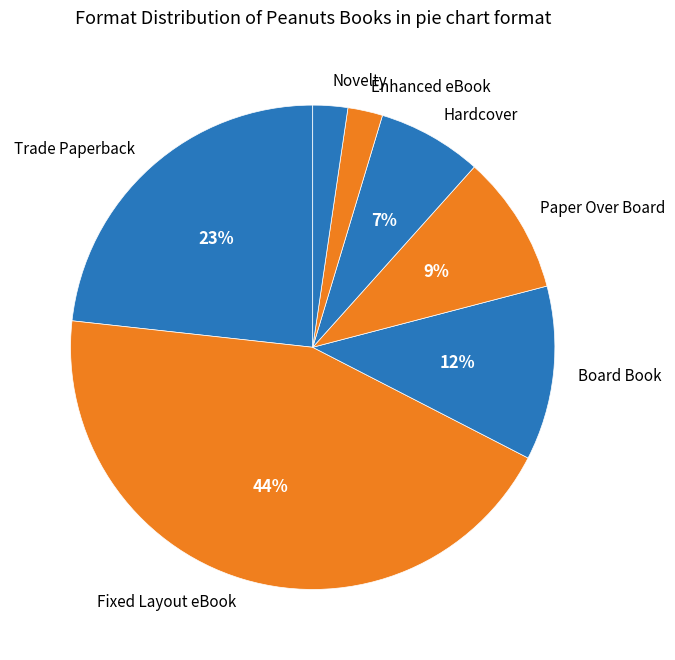

Does Board Book account for over 50% of the chart?

No